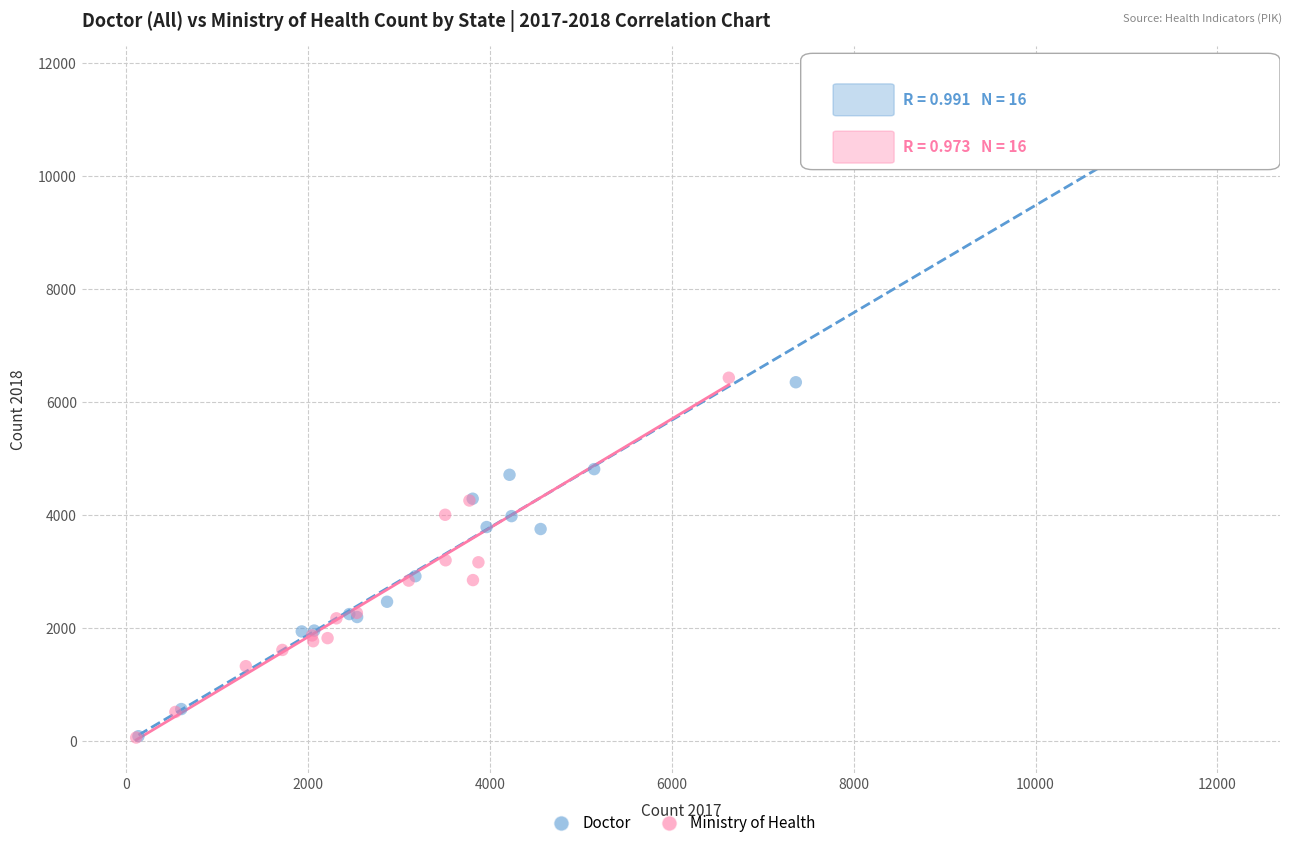

Which series reaches the maximum Y coordinate?

Doctor